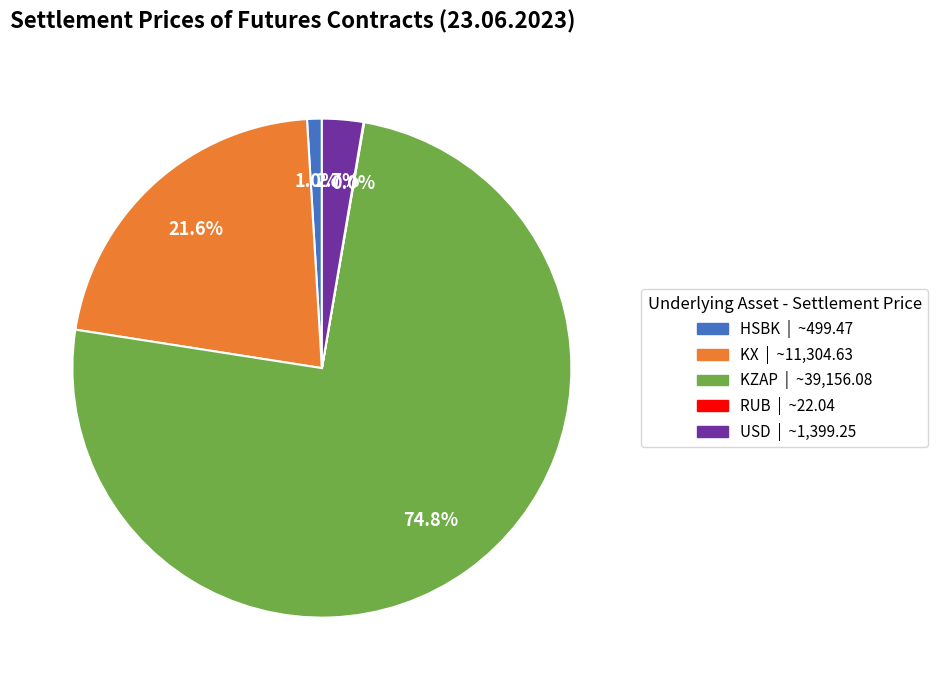

Combined, do KX | ~11,304.63 and KZAP | ~39,156.08 account for over 50%?

Yes